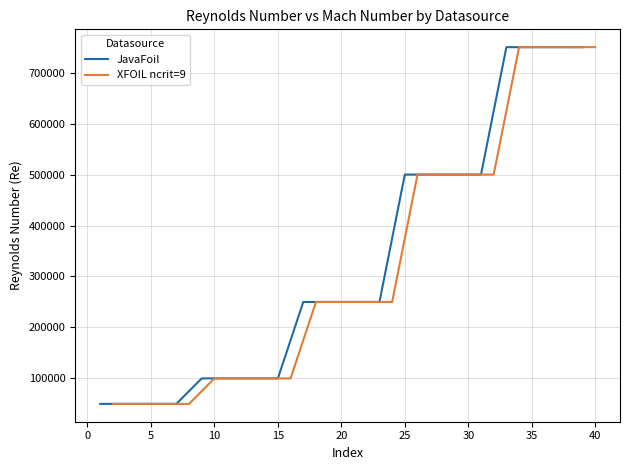

Count the number of categories in the chart.

20